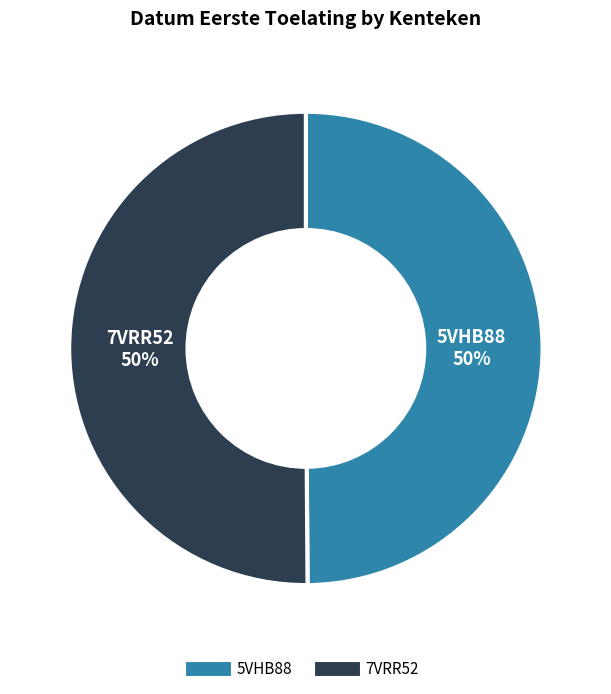

Count the number of slices in the pie.

2